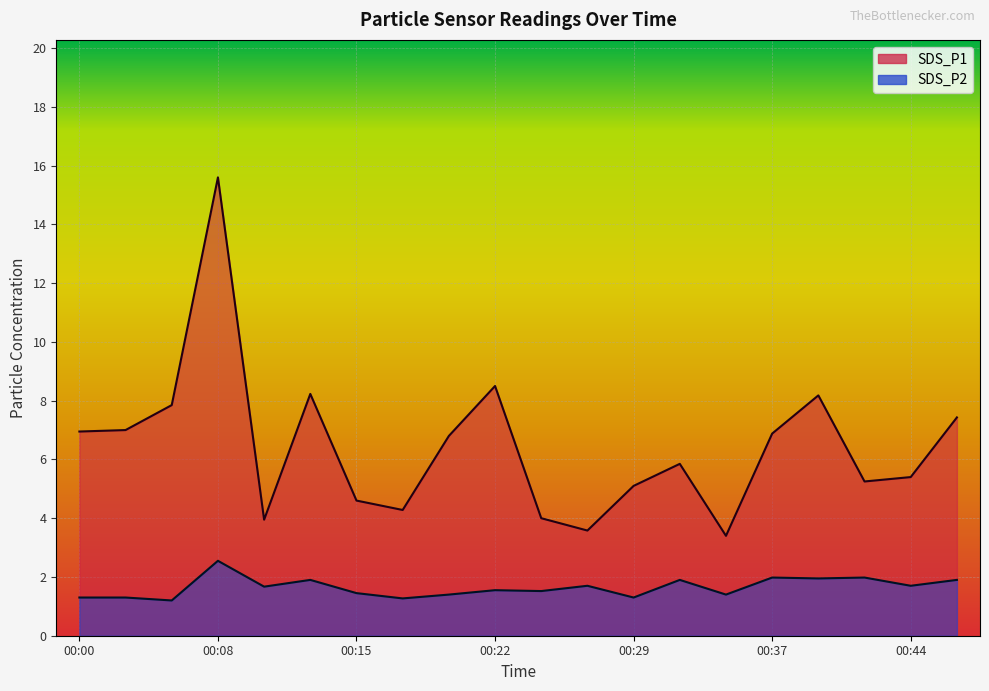

At how many categories does at least one series exceed 6?

10